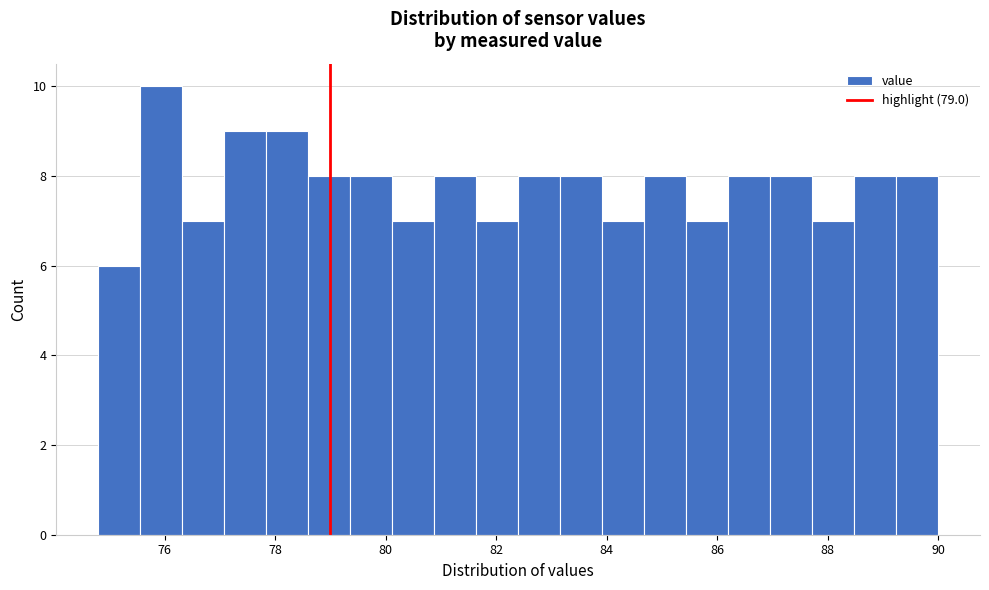

Around what value on the x-axis is the tallest bar? Give the approximate position of its centre, as read against the axis.

76.0